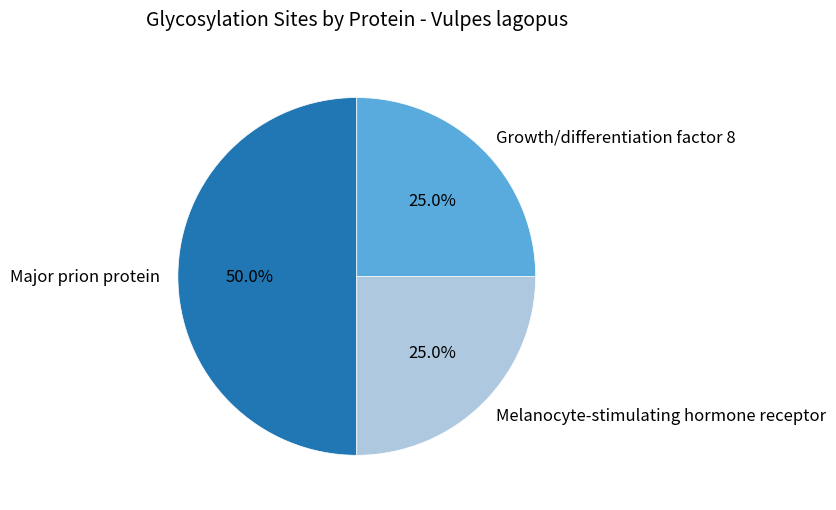

What is the total percentage of Growth/differentiation factor 8 and Melanocyte-stimulating hormone receptor?

50.0%